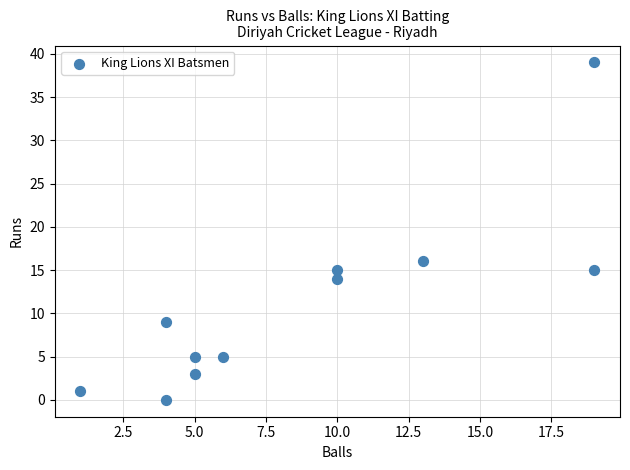

What is the range of Y values (max minus min)?

39